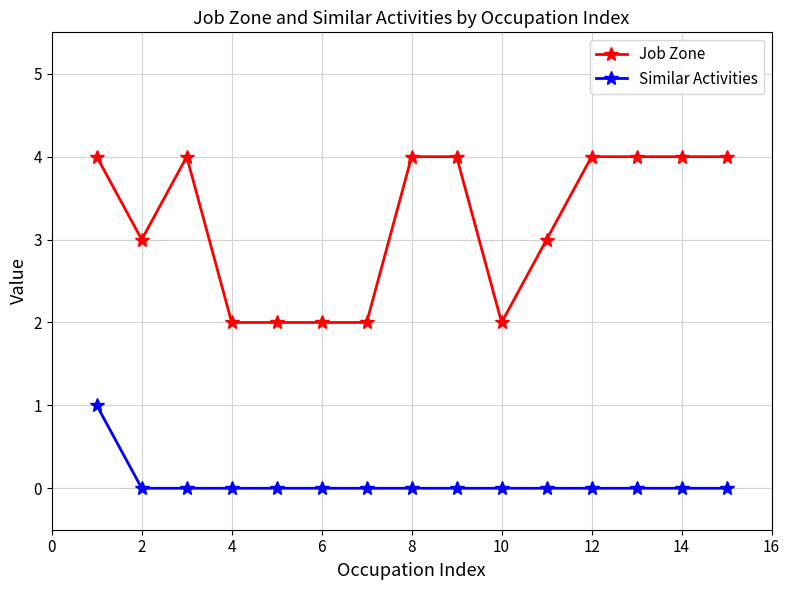

What is the maximum value shown in the chart?

4